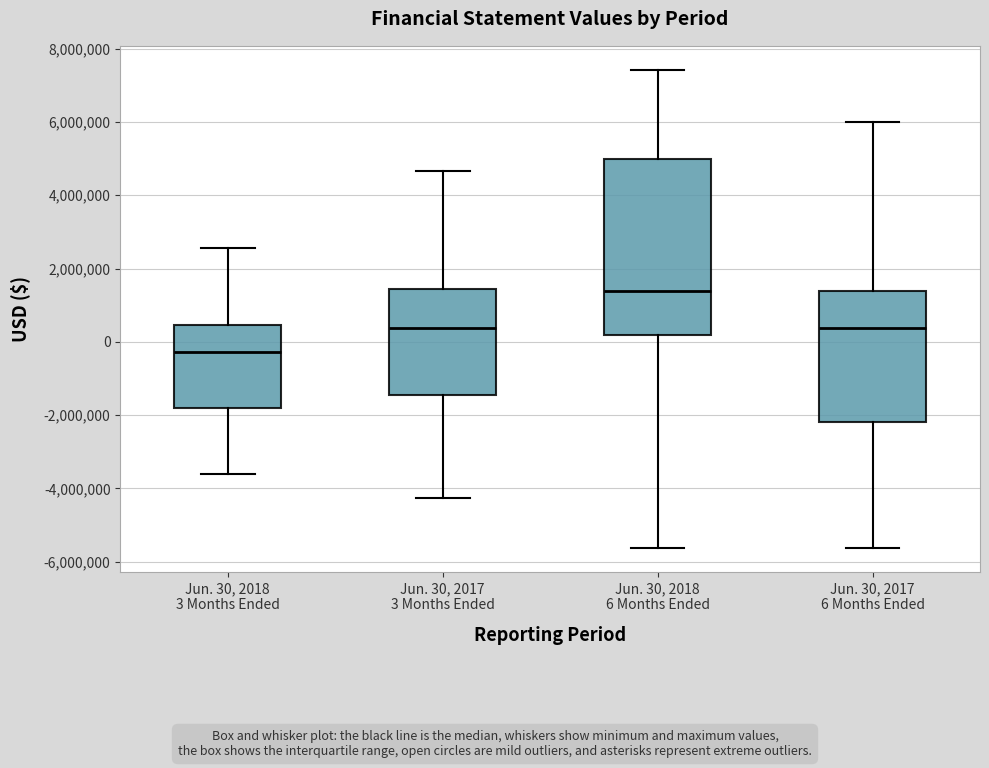

Which box has the lowest median line?

Jun. 30, 2018 3 Months Ended